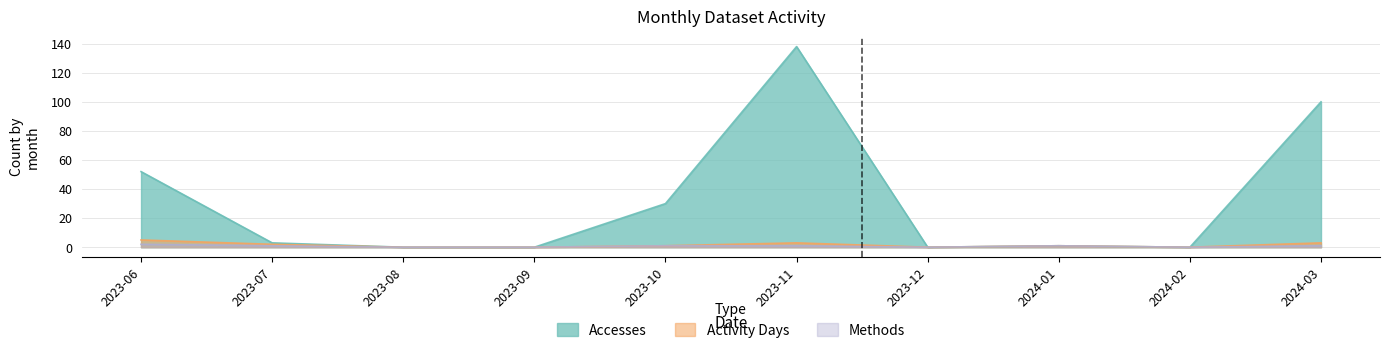

True or false: Activity Days has more than 2 points higher than both neighbors.

False